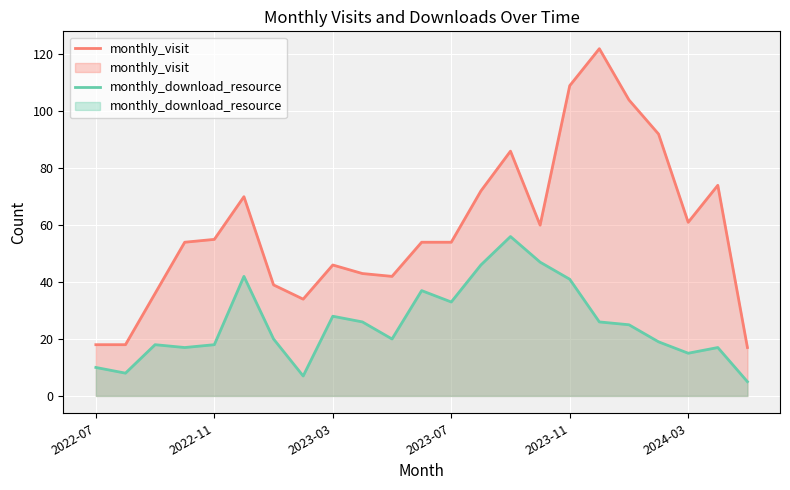

At how many categories does at least one series exceed 118?

1